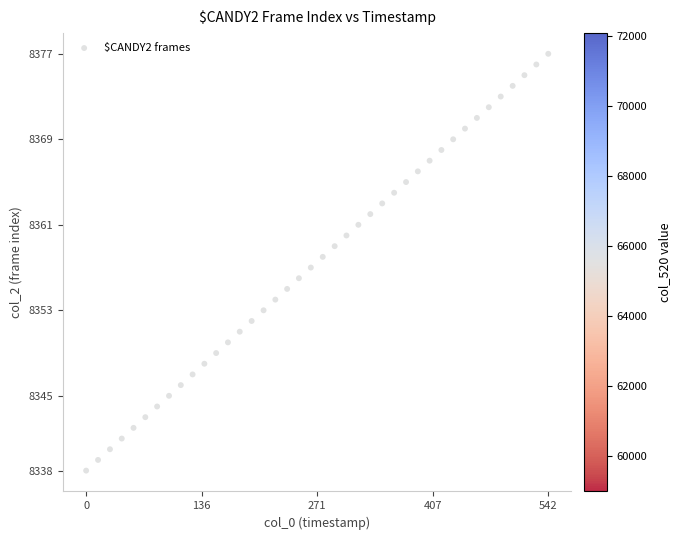

What is the range of Y values (max minus min)?

39